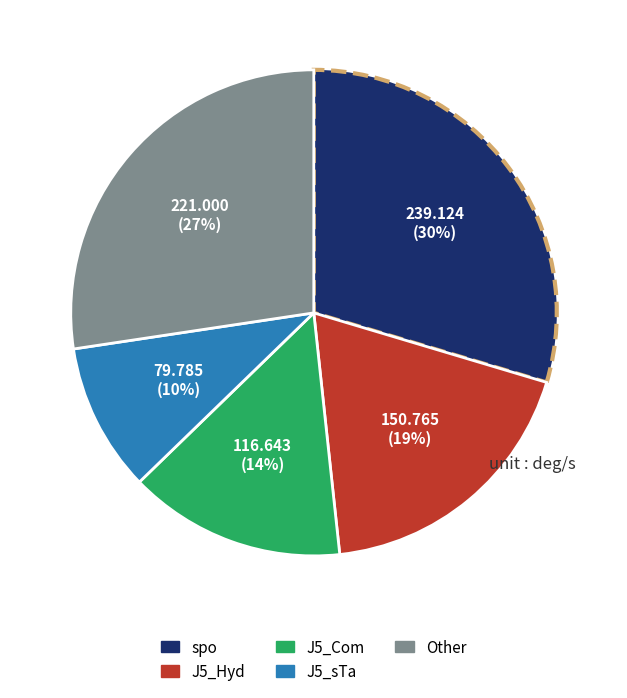

Which slice is the smallest?

J5_sTa